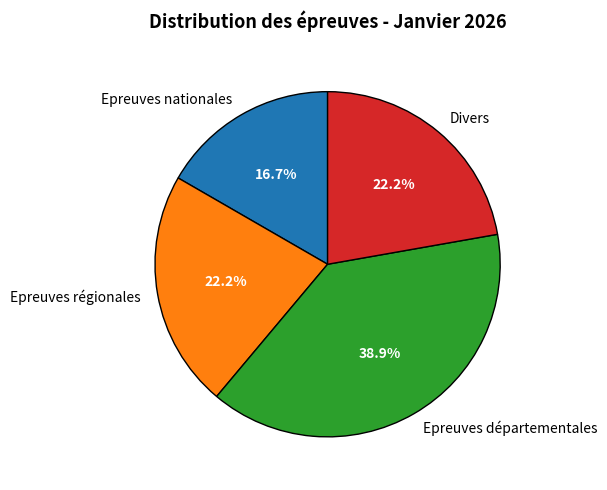

Which slice is the smallest?

Epreuves nationales